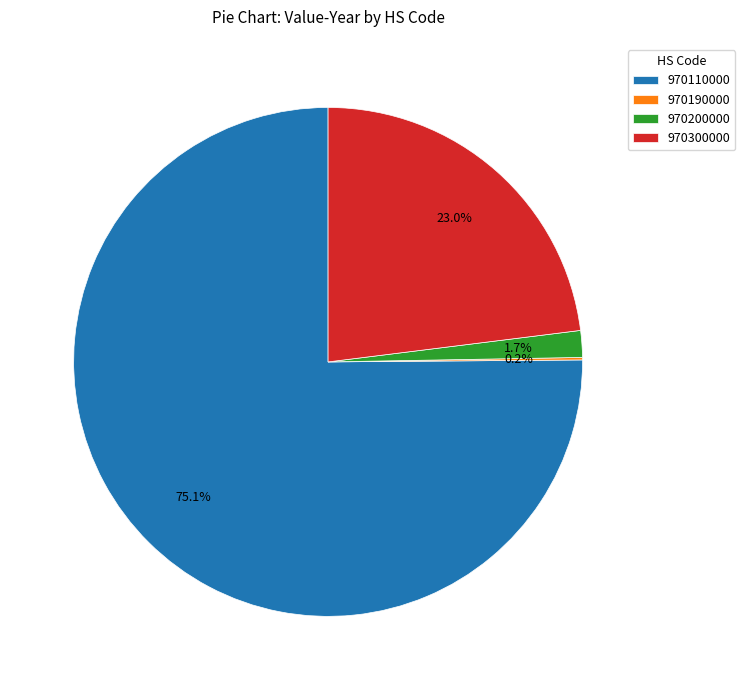

Which slice is the largest?

970110000